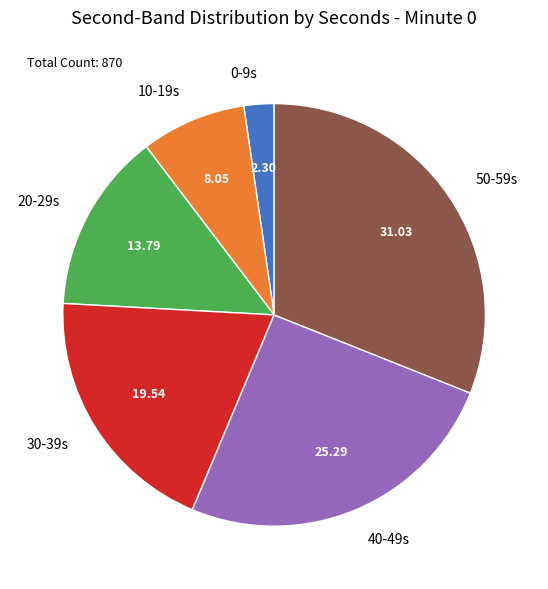

Approximately how many times larger is the value at 20-29s compared to 10-19s?

1.7